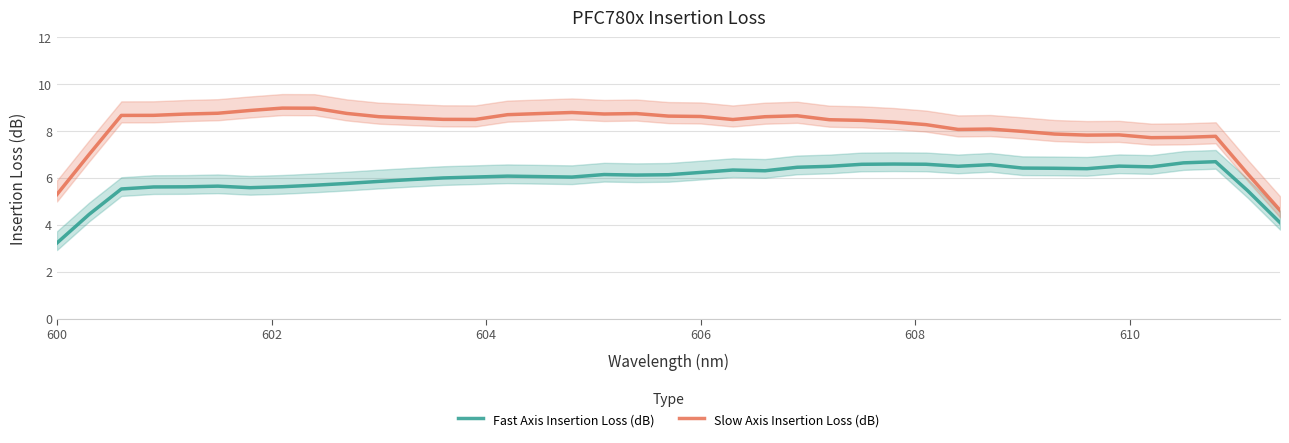

Rank the series by their average value, from highest to lowest.

Slow Axis Insertion Loss (dB), Fast Axis Insertion Loss (dB)